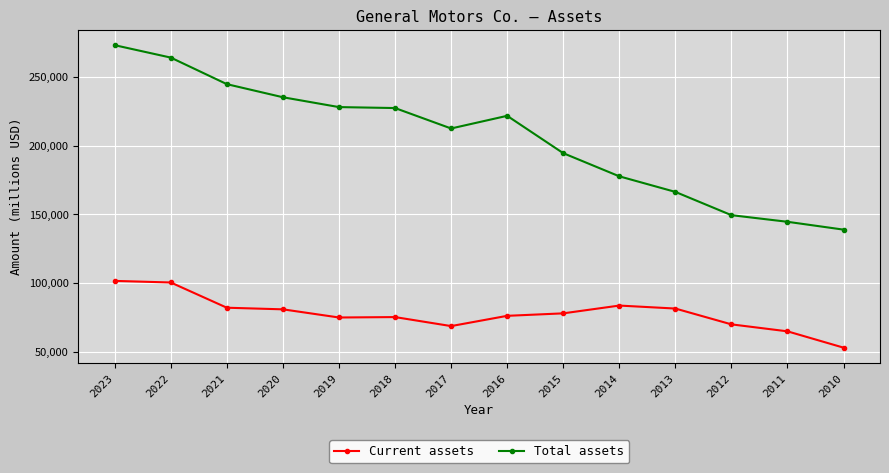

Does the chart have visible grid lines?

Yes